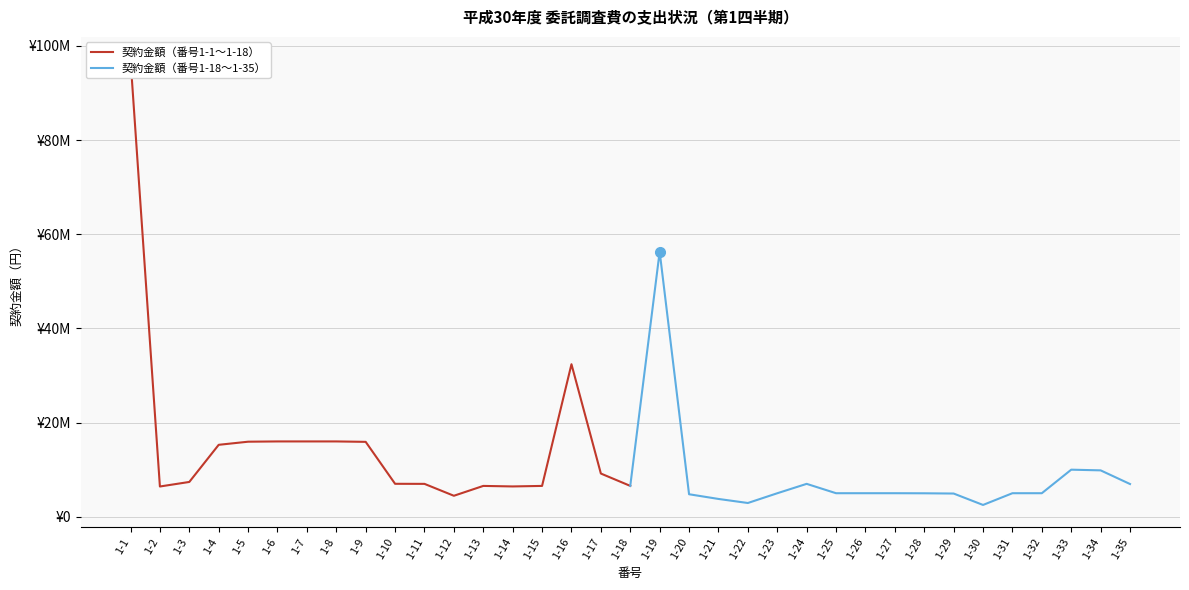

Which category has the highest value in the 契約金額（番号1-18〜1-35） series?

1-19